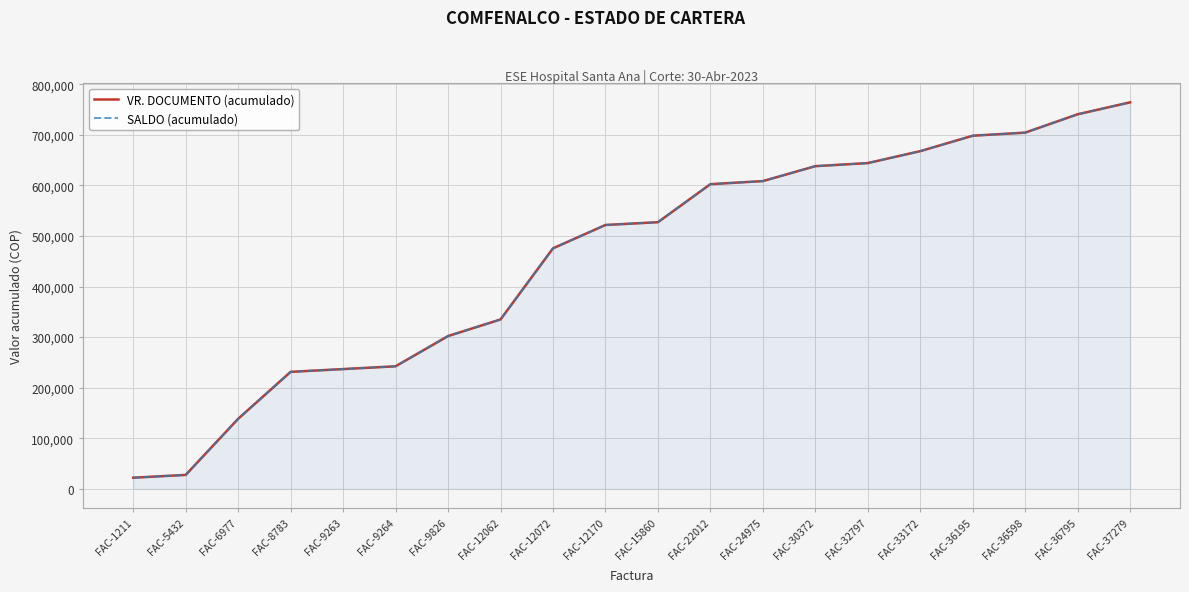

Between FAC-33172 and FAC-30372, which is larger?

FAC-33172